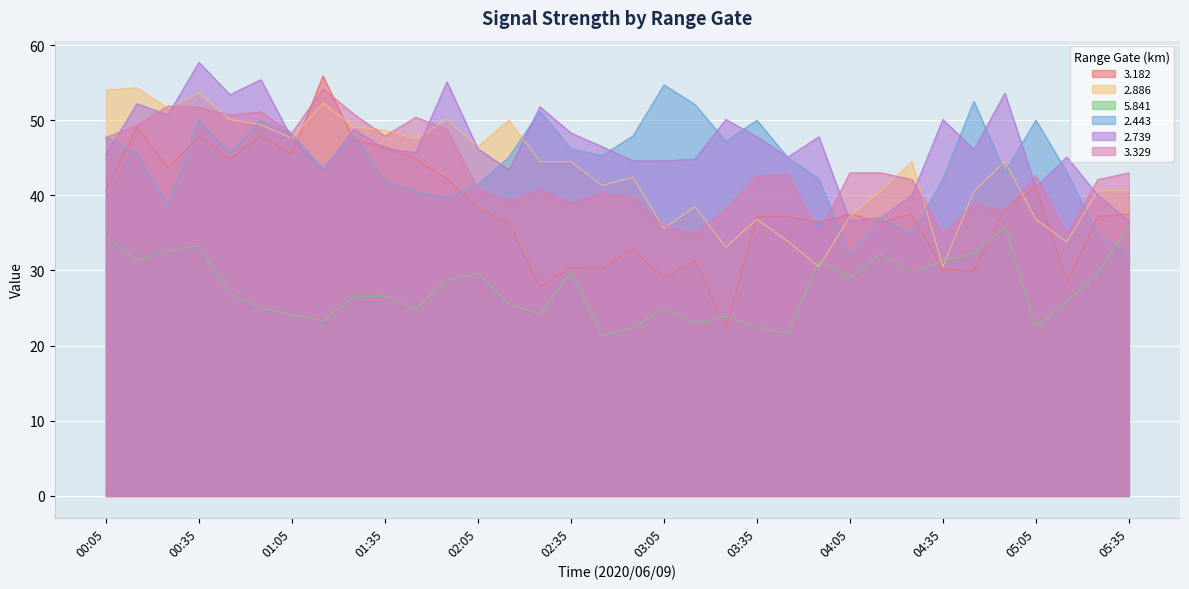

Which series ends up on top after the final intersection of 2.886 and 2.739?

2.886